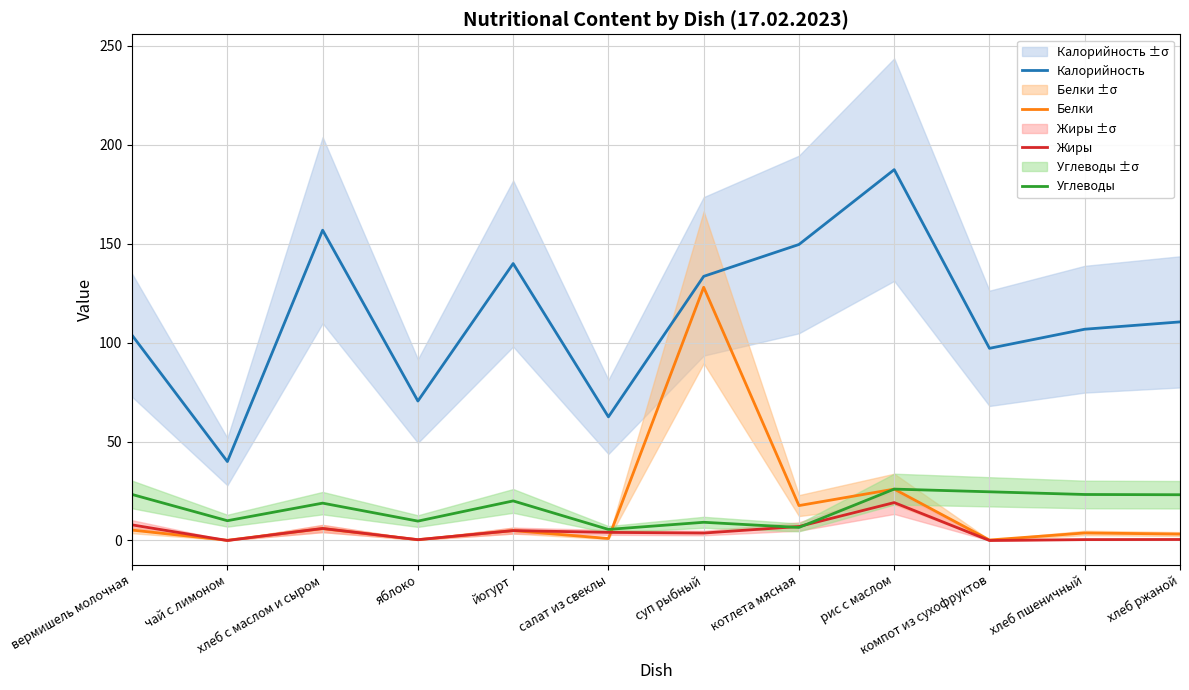

Rank the series at йогурт from lowest to highest value.

Белки, Жиры, Углеводы, Калорийность